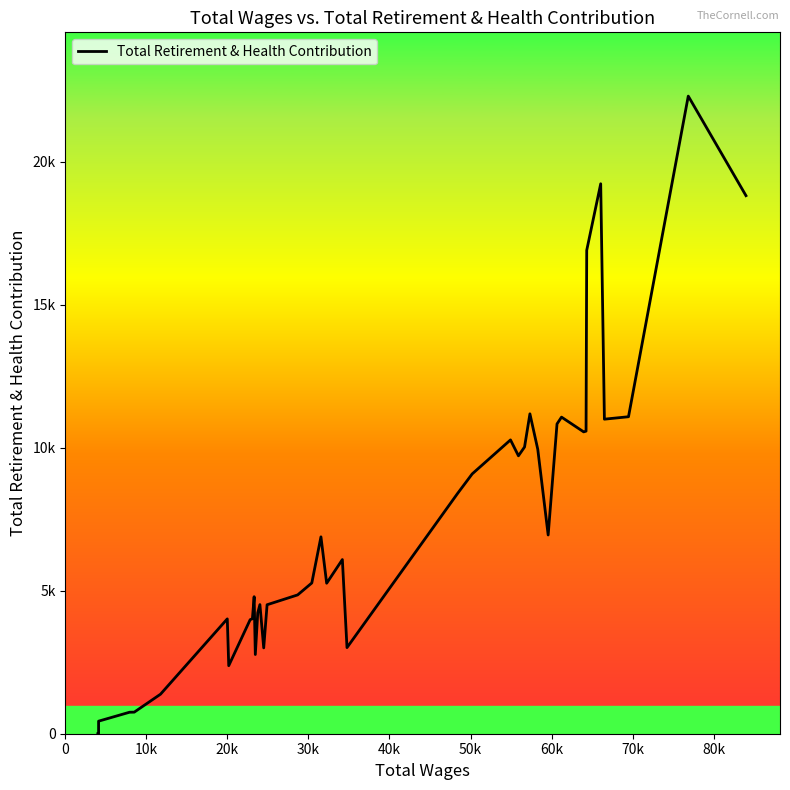

How many points are lower than both their immediate neighbors (excluding endpoints)?

9